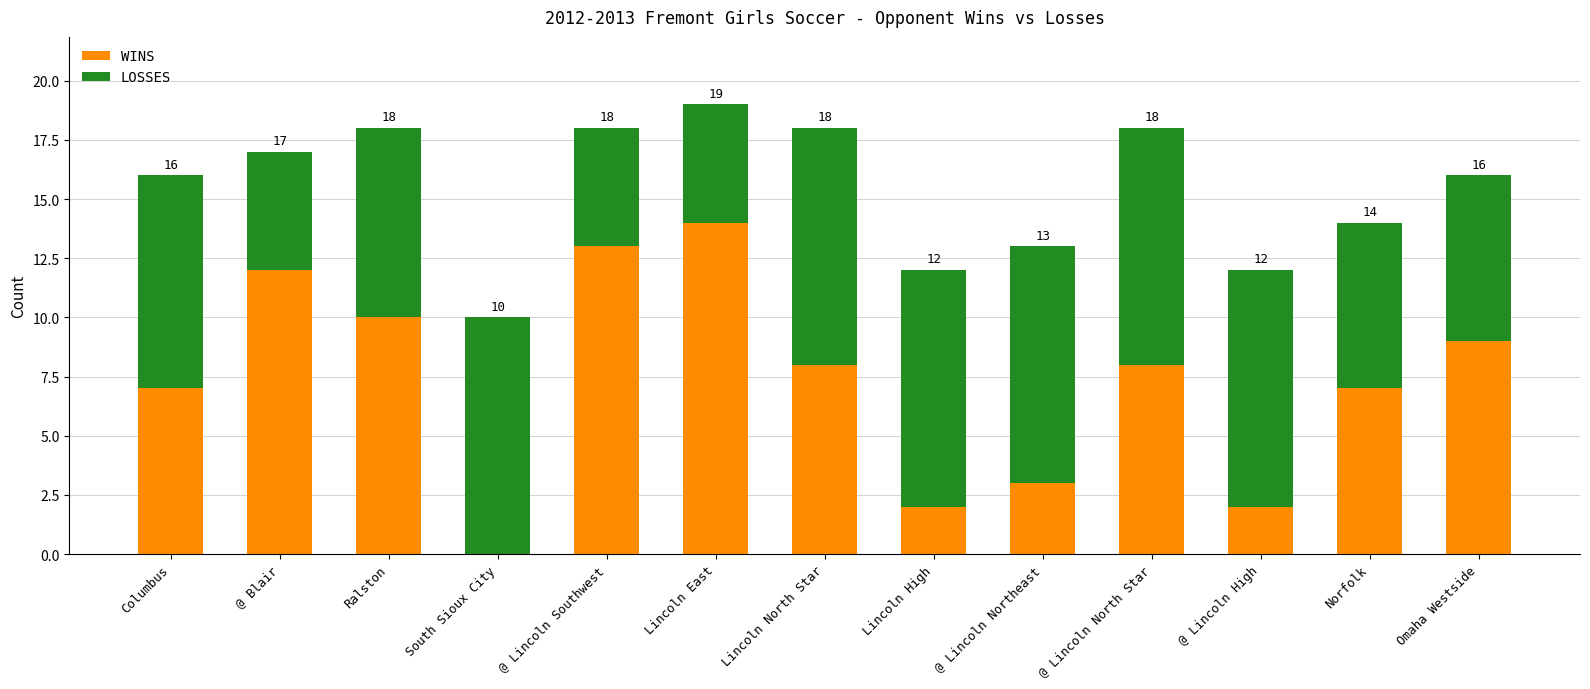

Between @ Lincoln Southwest and @ Lincoln High, which is larger?

@ Lincoln Southwest